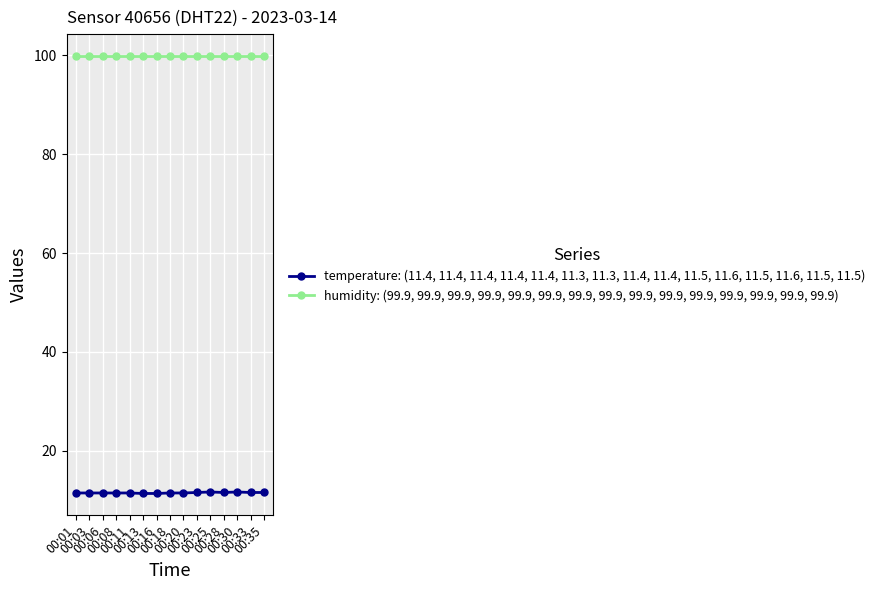

Does the chart display data point markers on the line(s)?

Yes